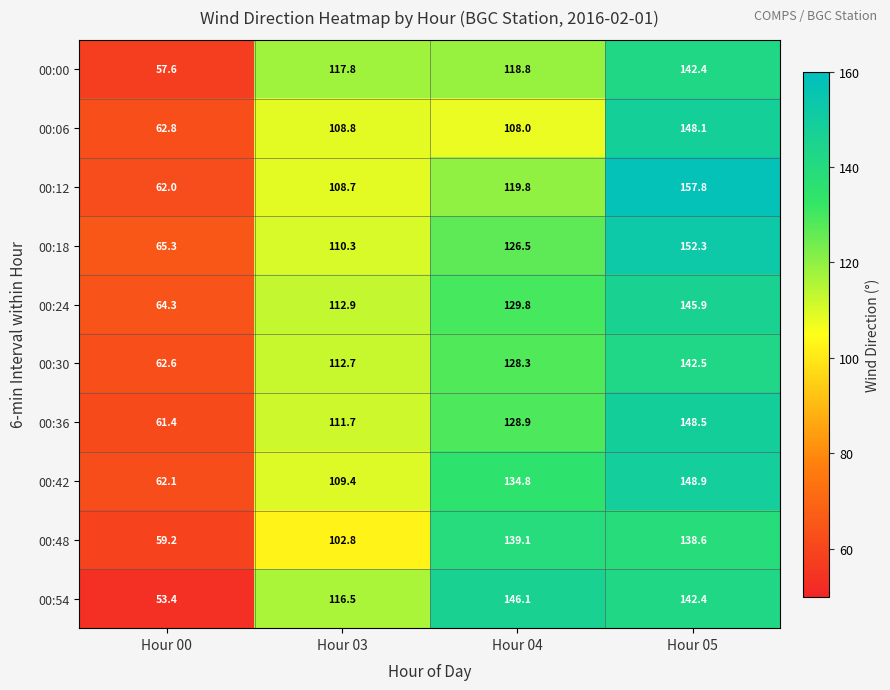

Count the number of data series in this chart.

10